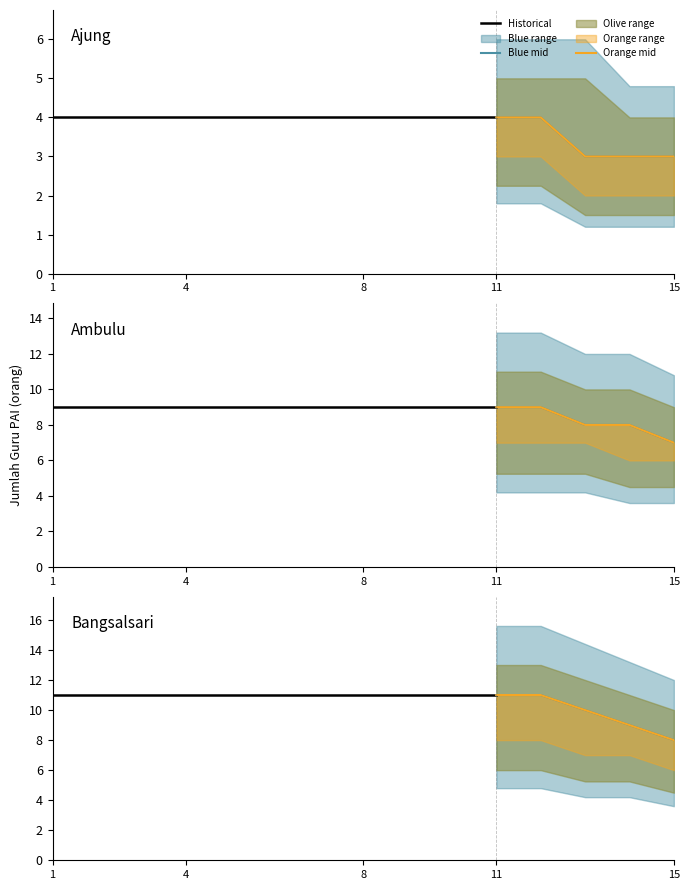

Is the value of Ajung at 2 greater than the value of Bangsalsari at 5?

No